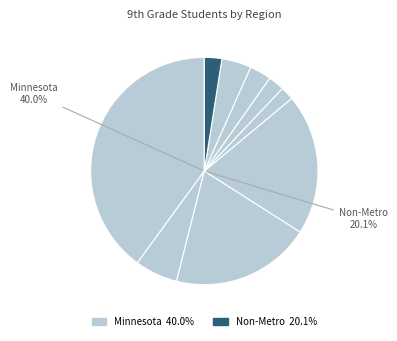

Rank the categories by value from highest to lowest.

Minnesota, Non-Metro, Metro, East Central, Southwest, Southeast, West Central, Northeast, Northwest